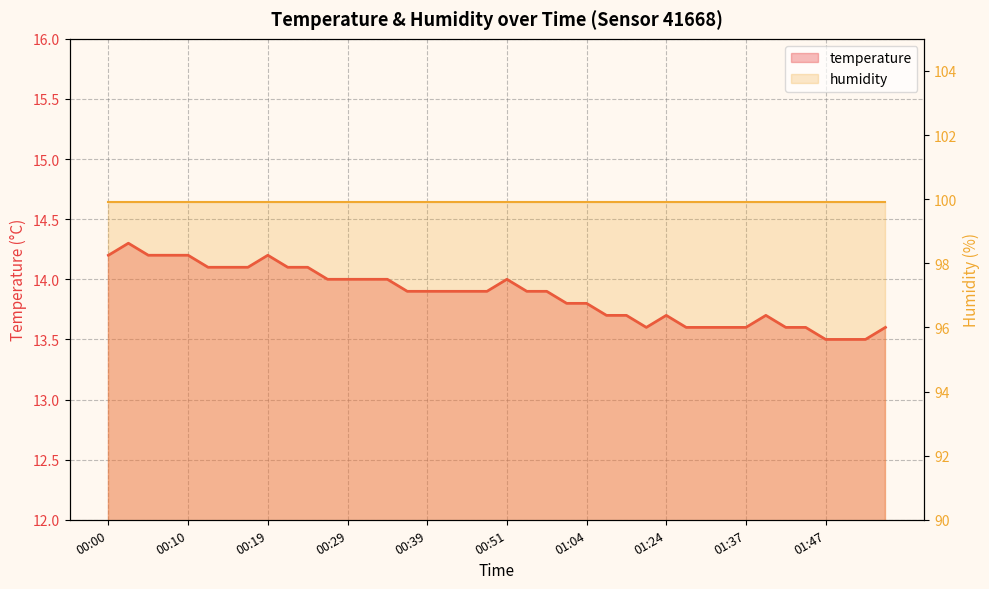

What is the difference between the second highest and second lowest values?

0.7